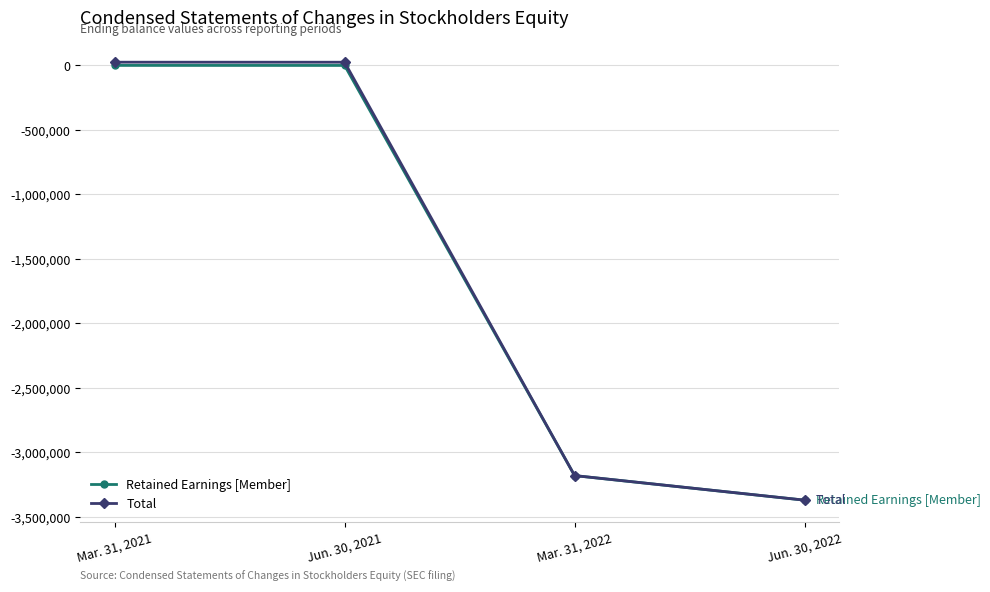

What is the smallest value displayed?

-3369667